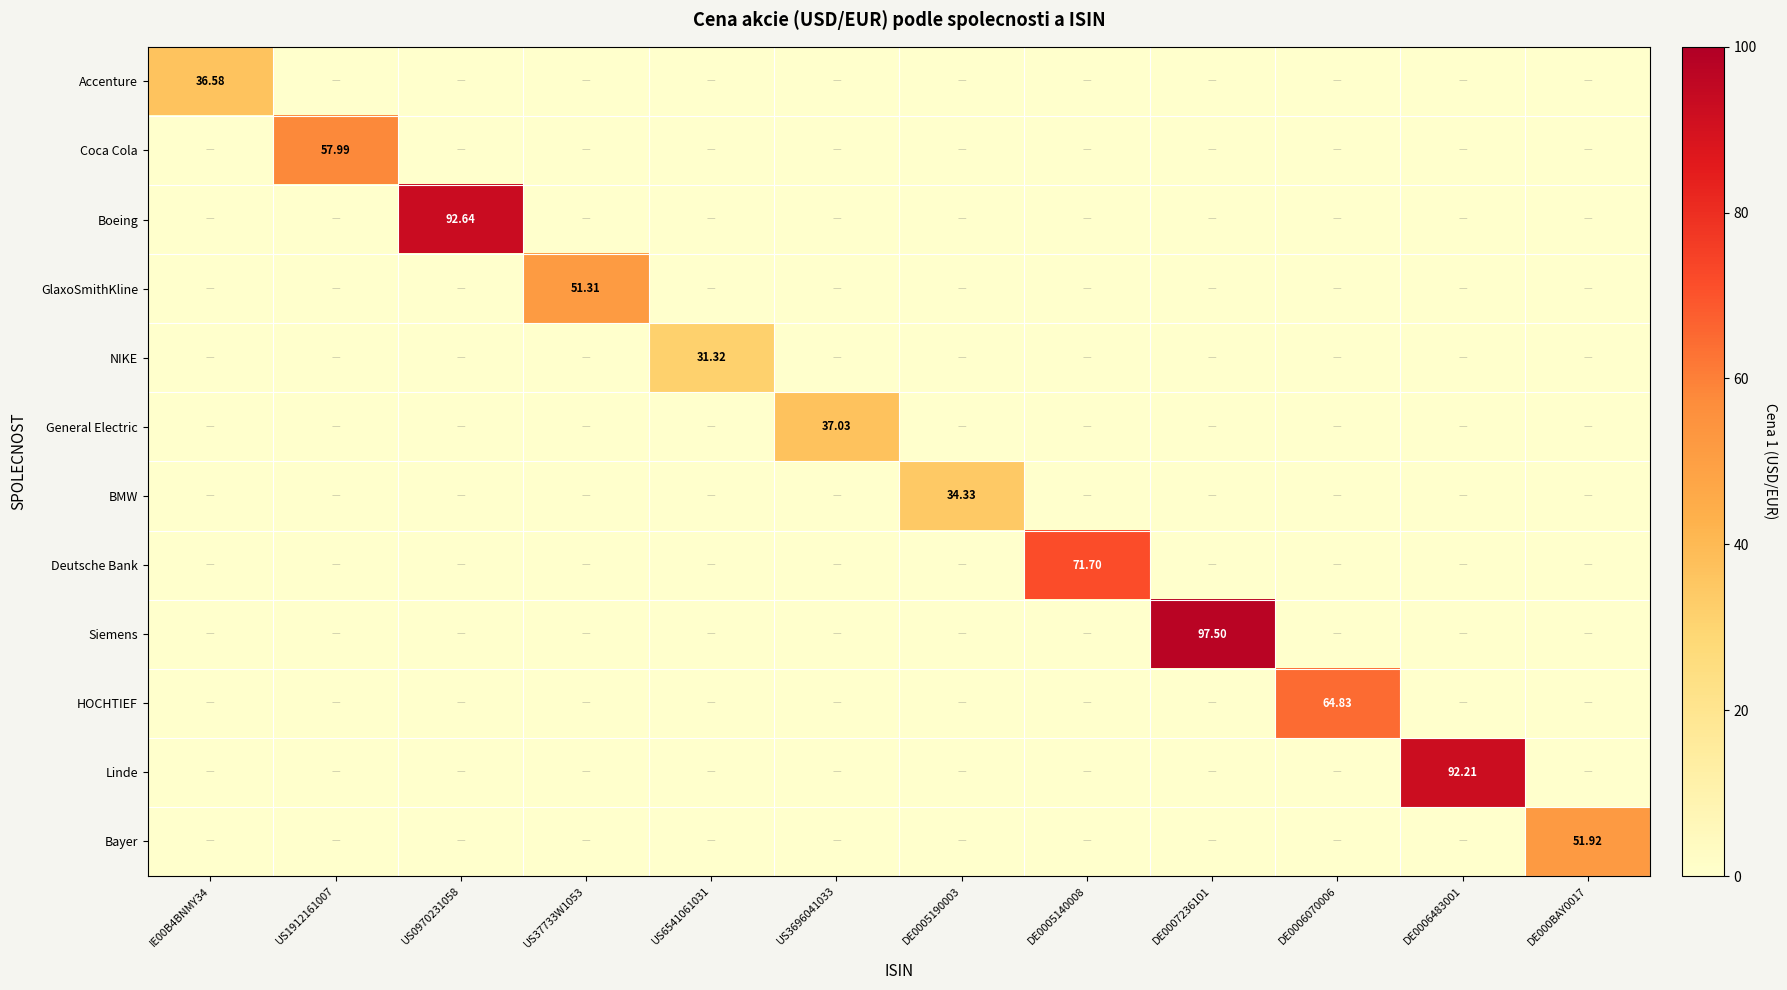

What is the average value of the Siemens series?

8.1